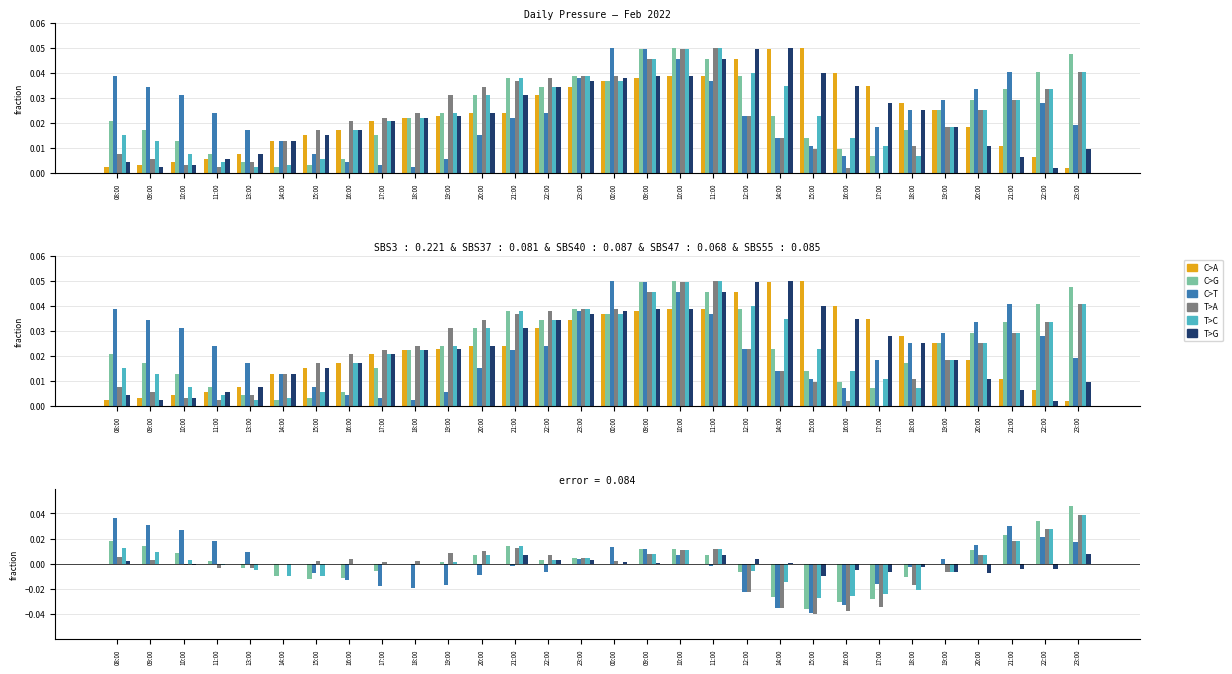

At which category is the sum across all series the highest?

23:00